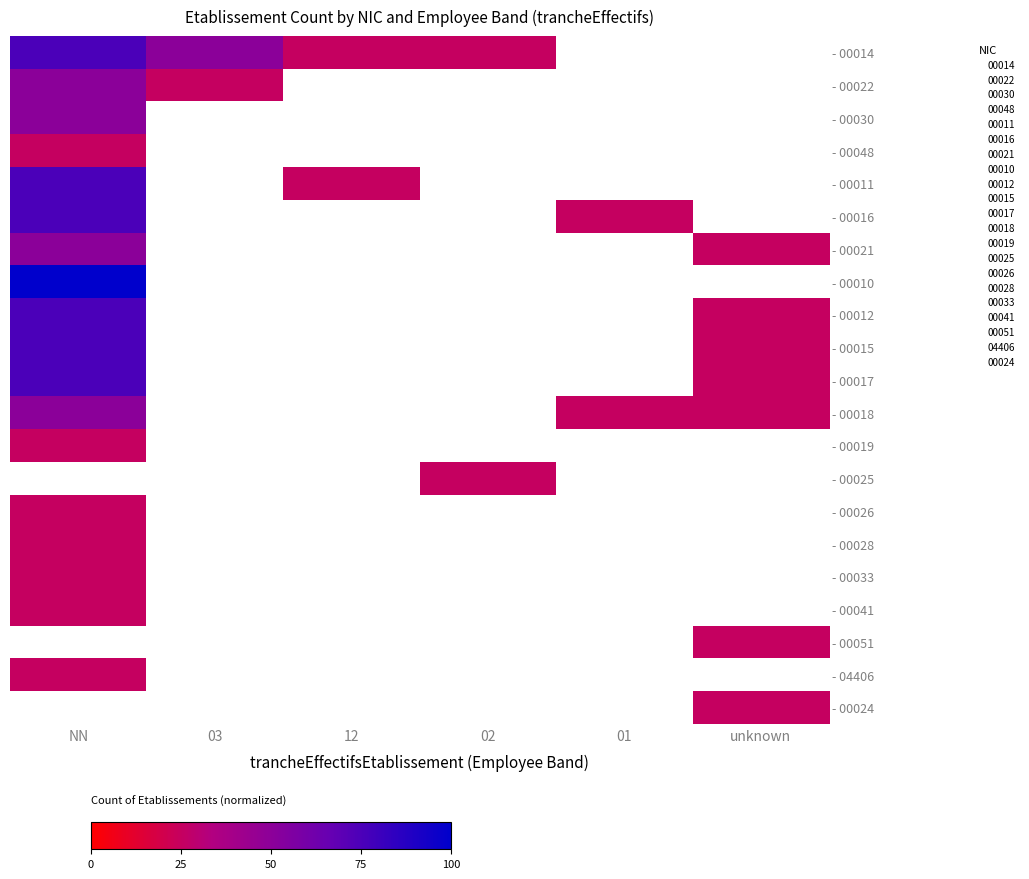

Which label corresponds to the largest value in the chart?

NN